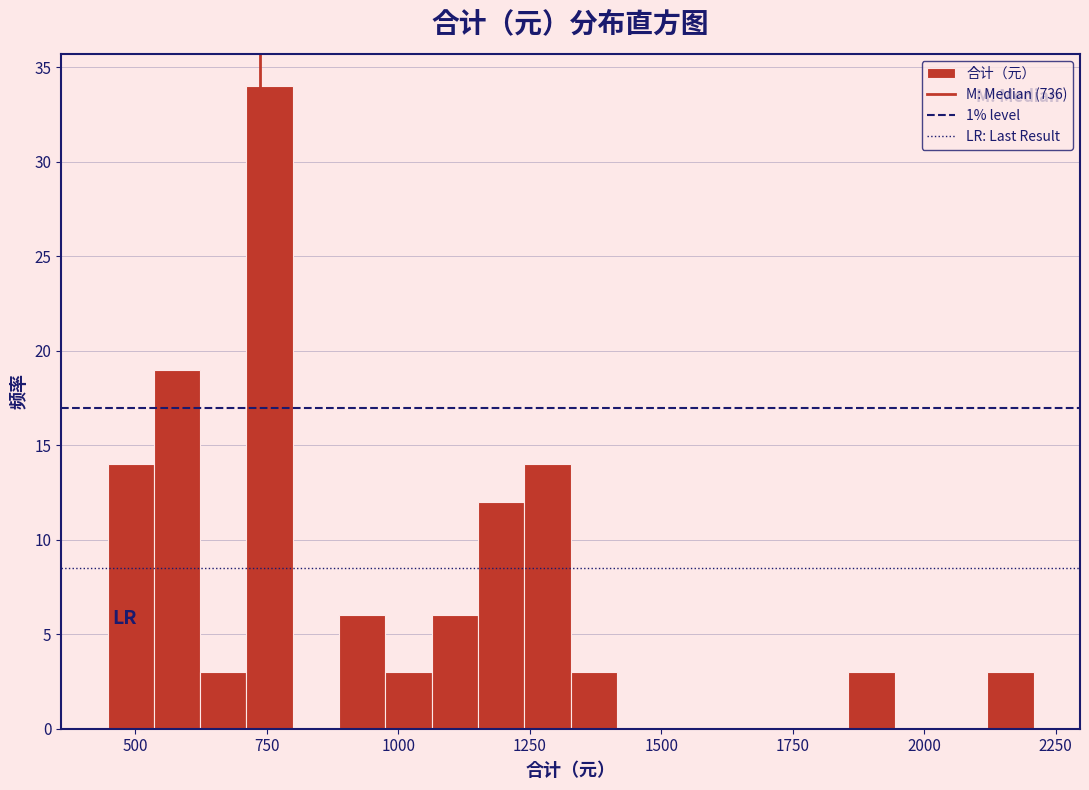

Read against the x-axis, roughly where is the centre of the tallest bar?

750